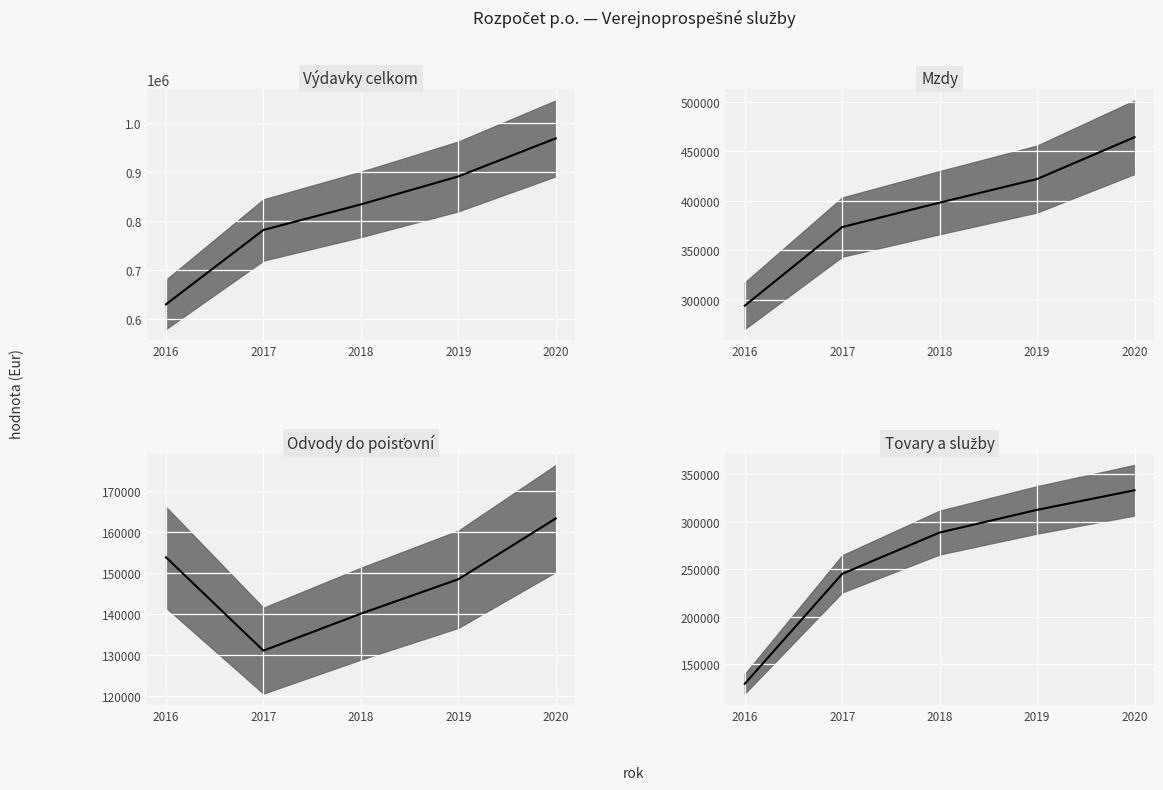

Count the number of categories in the chart.

5